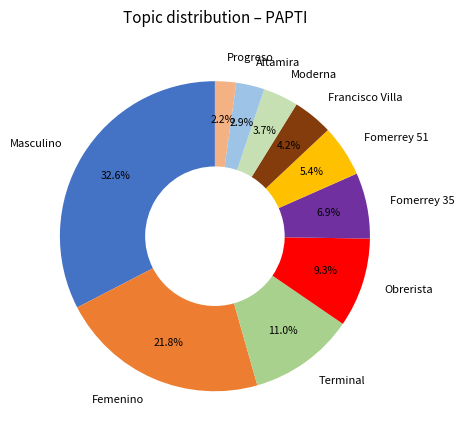

Does any single category account for the majority?

No